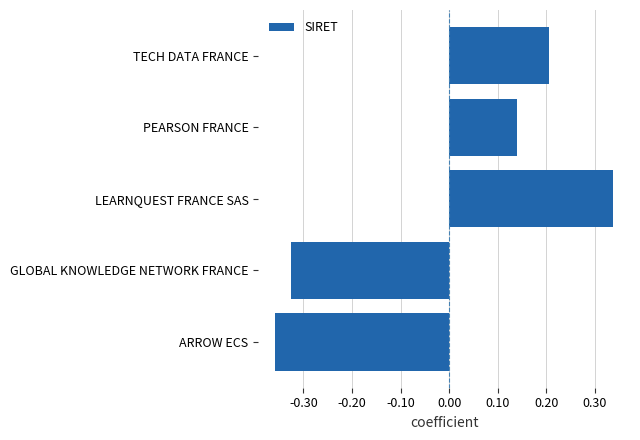

Rank the categories by value from highest to lowest.

LEARNQUEST FRANCE SAS, TECH DATA FRANCE, PEARSON FRANCE, GLOBAL KNOWLEDGE NETWORK FRANCE, ARROW ECS